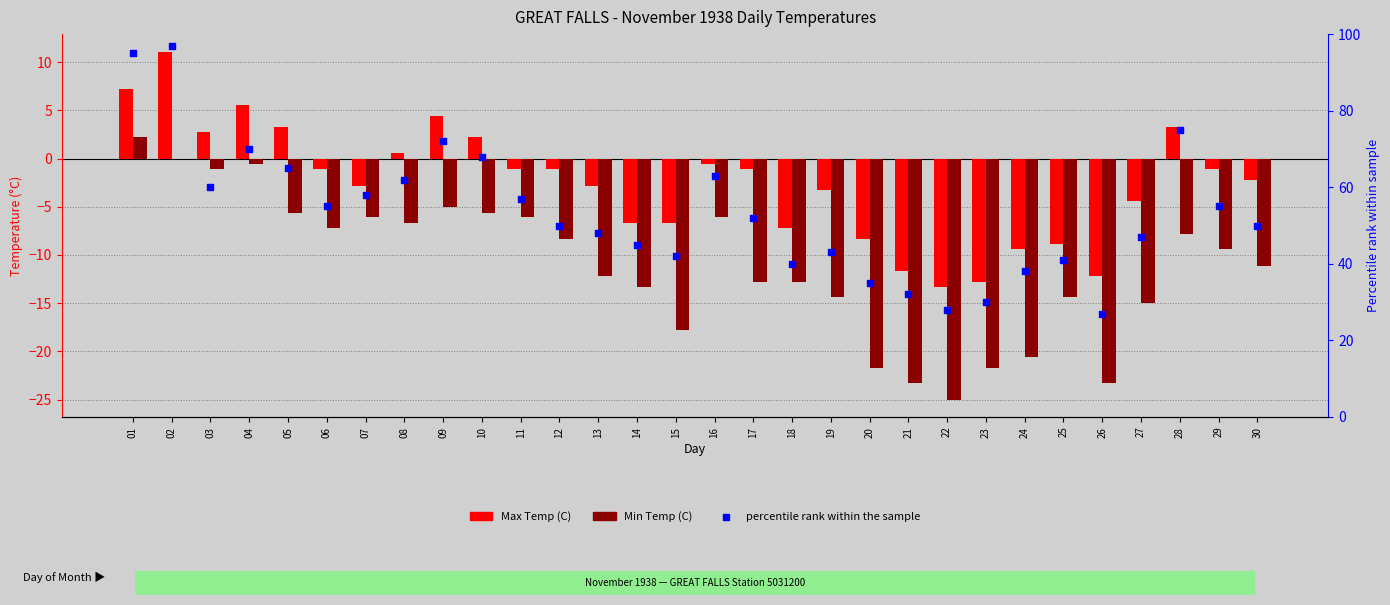

Which series reaches the minimum Y coordinate?

Min Temp (C)